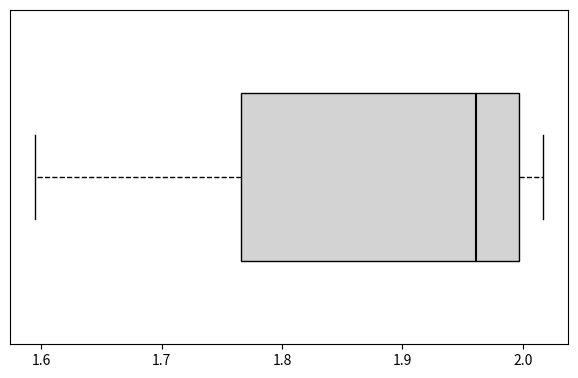

Where does the right whisker of the box end on the x-axis? The values are not printed on the chart, so give them approximately, as read against the axis.

2.02